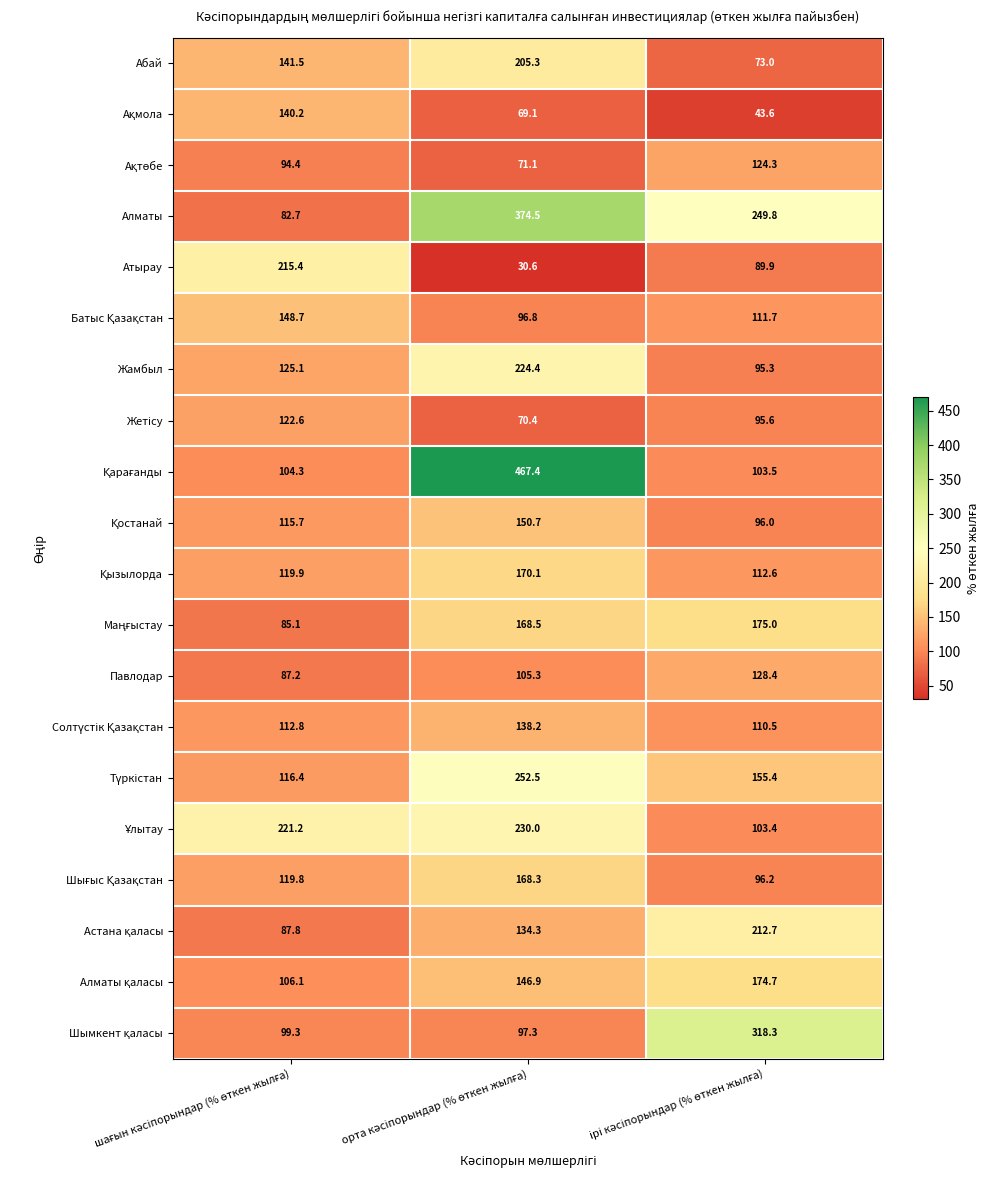

What is the difference between the maximum and minimum values in the Жамбыл series?

129.1